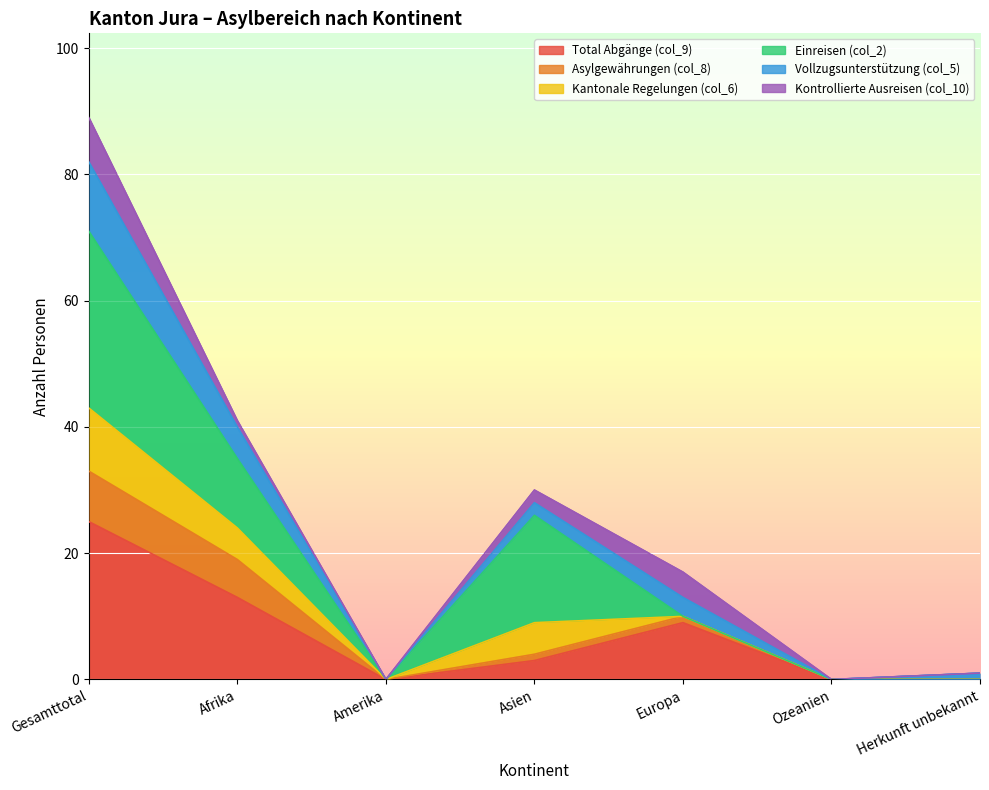

What is the difference between the highest and lowest values at Europa?

1